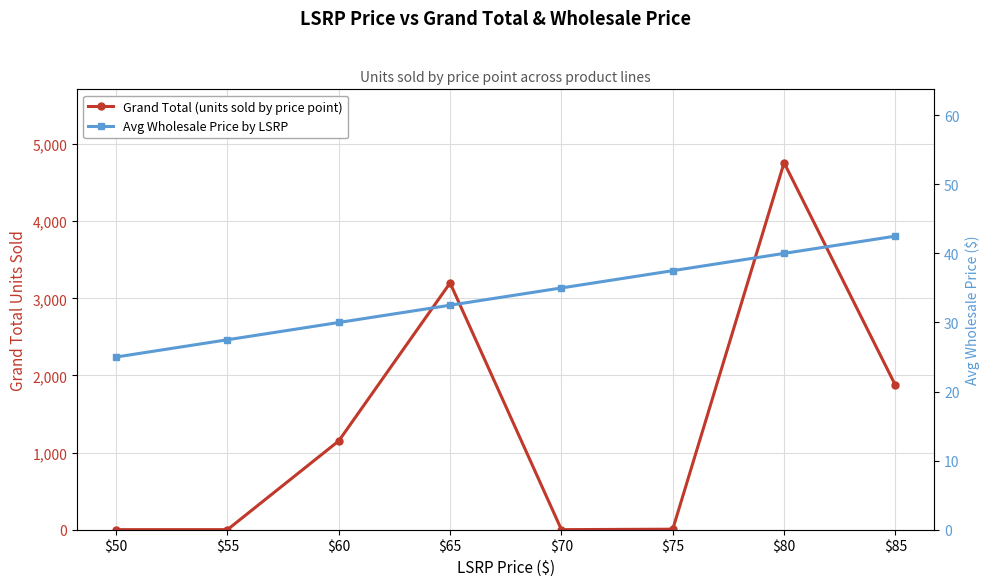

Where is the first local minimum for Grand Total (units sold by price point)?

$70